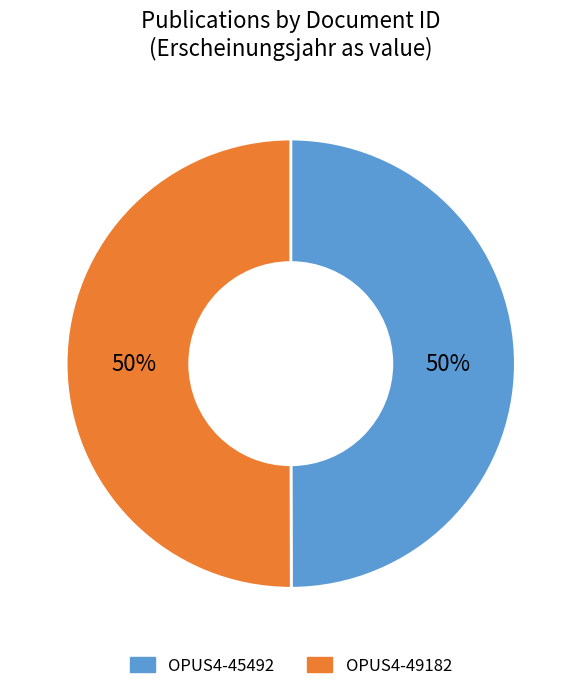

Is it true that OPUS4-45492 is 41% of the pie?

False